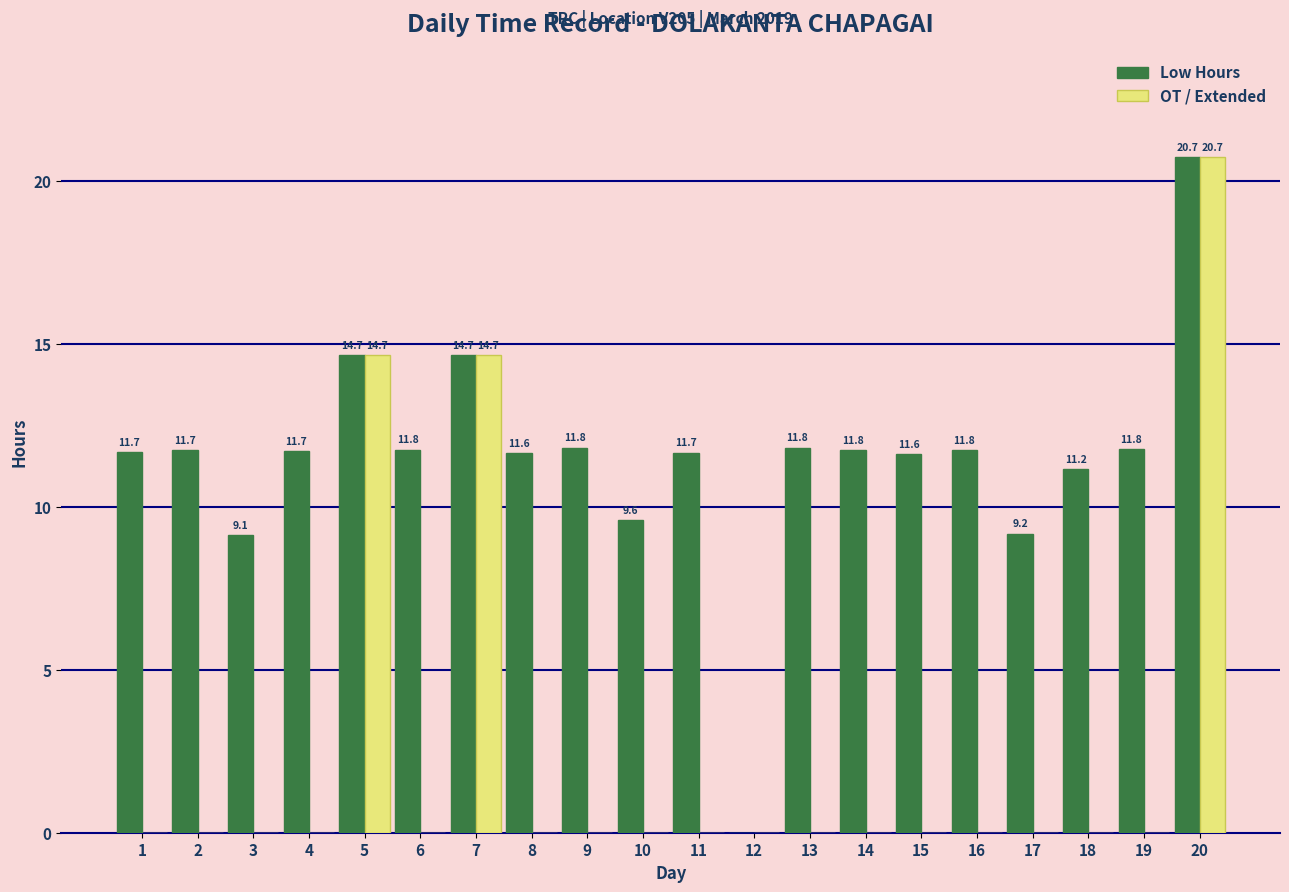

Which series has the largest total across all categories?

Low Hours